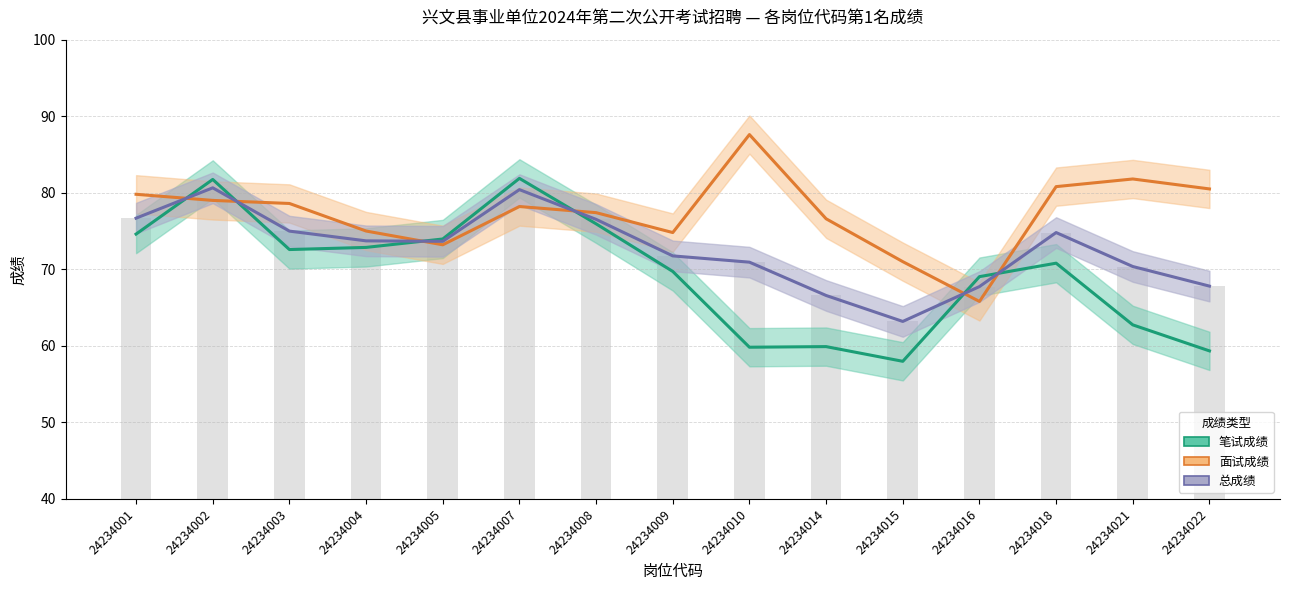

What are all the series names shown in the legend?

笔试成绩, 面试成绩, 总成绩